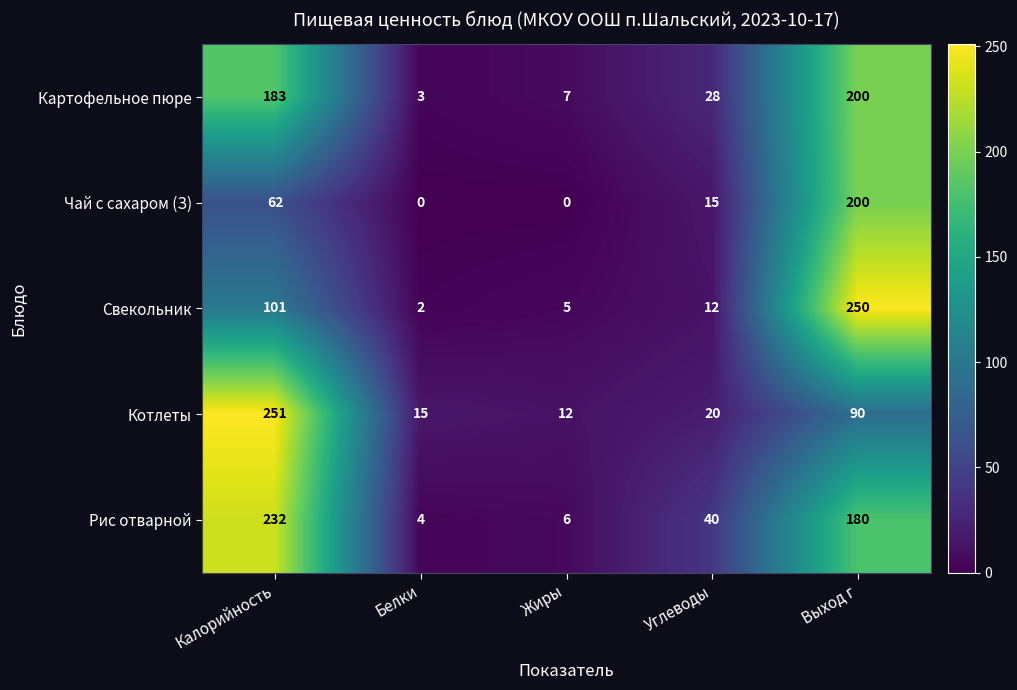

What is the maximum value shown in the chart?

251